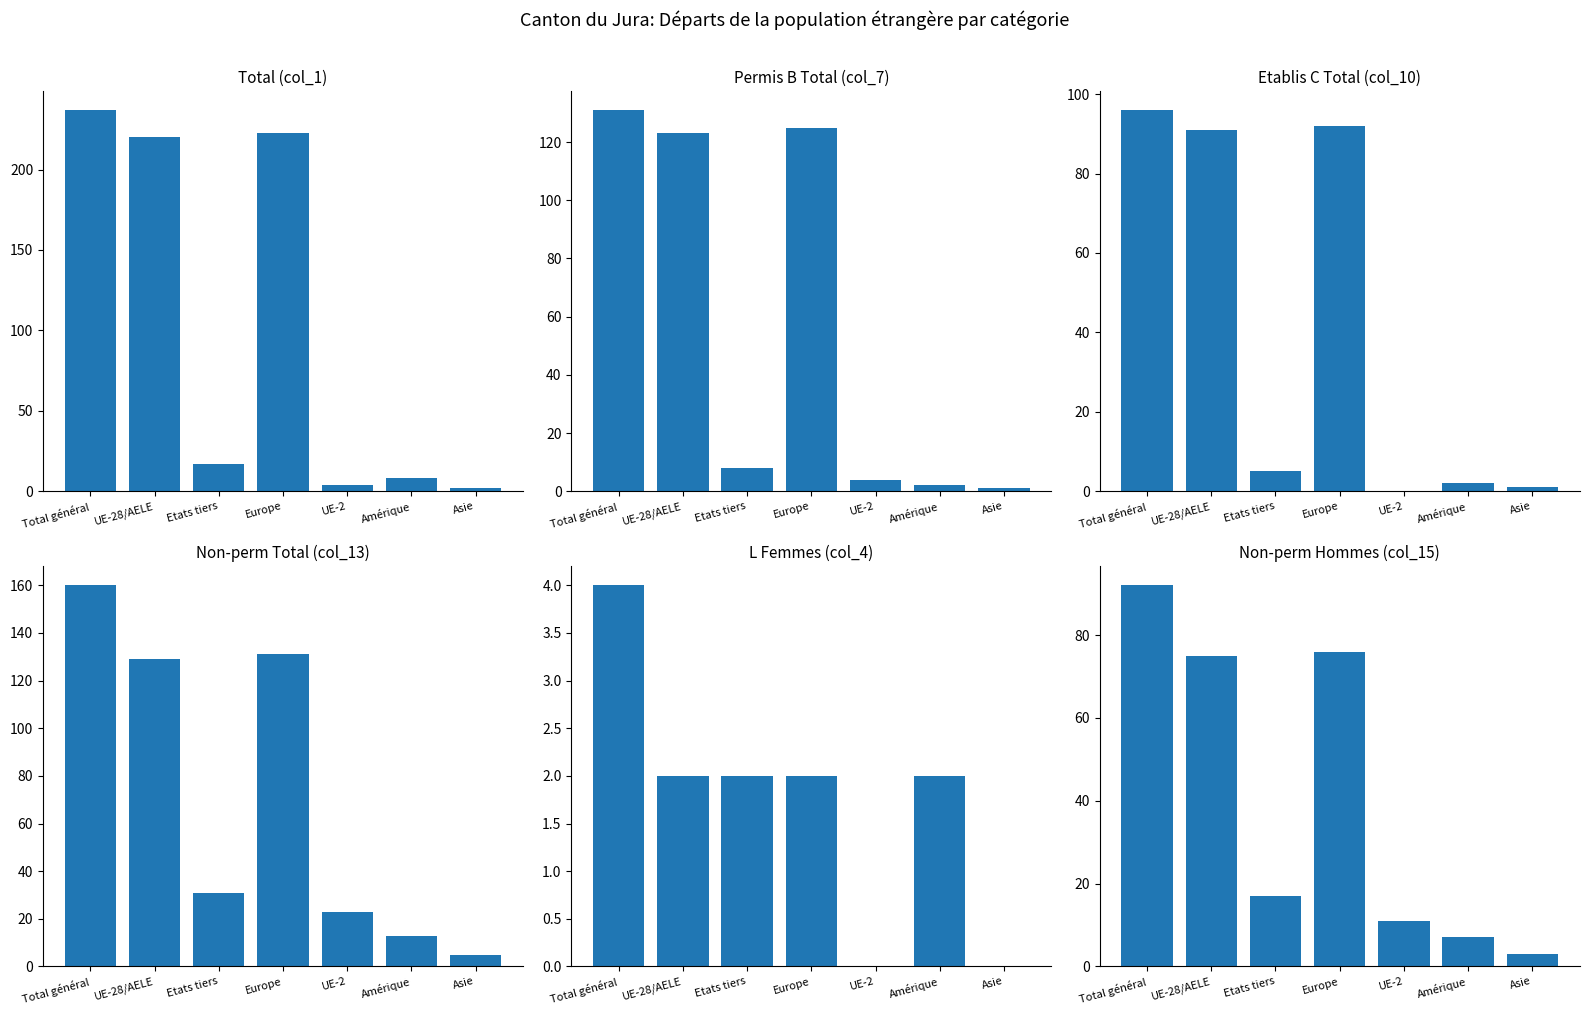

What is the value of the Non-perm Hommes (col_15) bar at the 1st from the left?

92